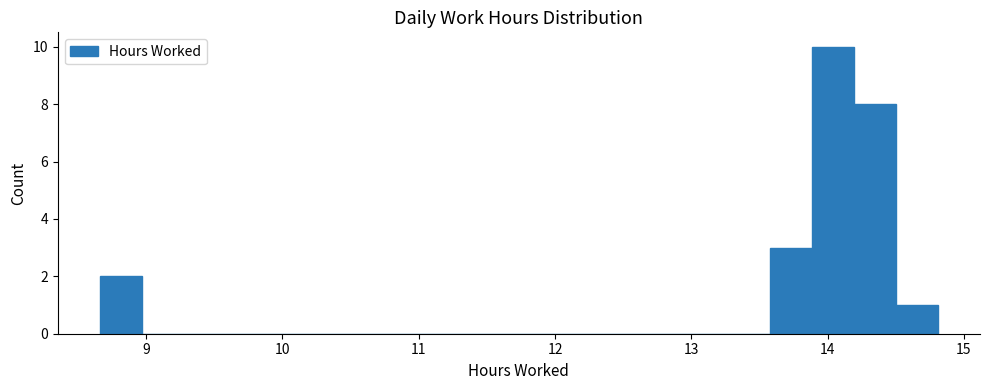

Read against the x-axis, roughly where is the centre of the tallest bar?

14.0